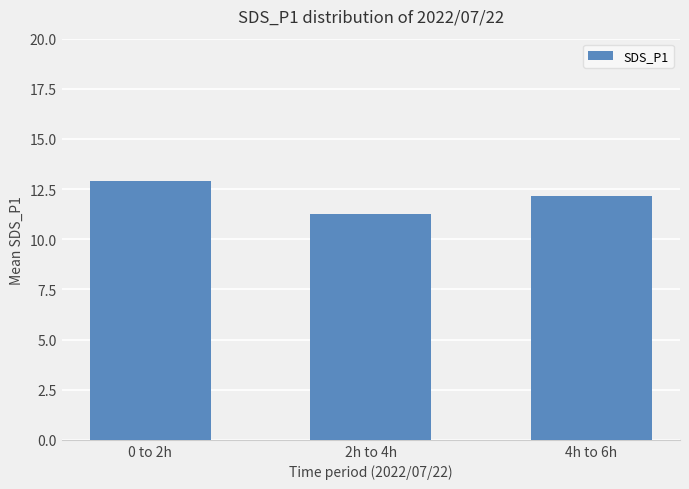

How many values are between 11 and 12?

1